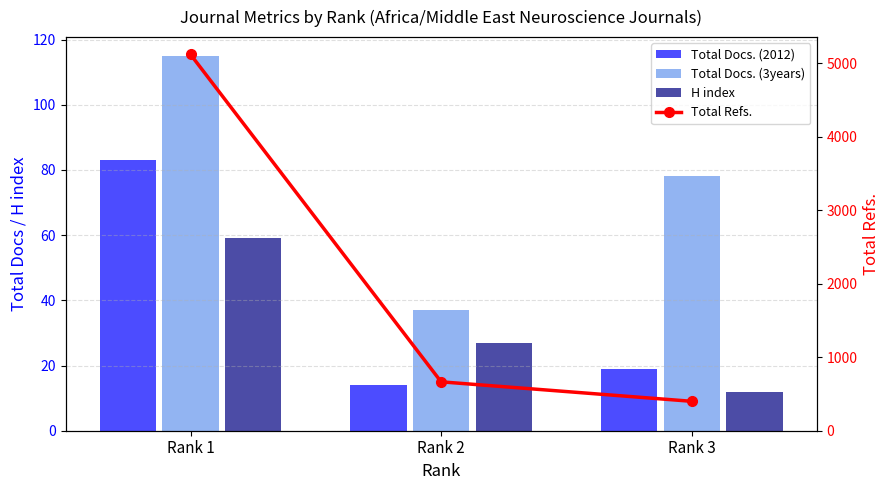

What is the spread (max minus min) of values at Rank 3?

388